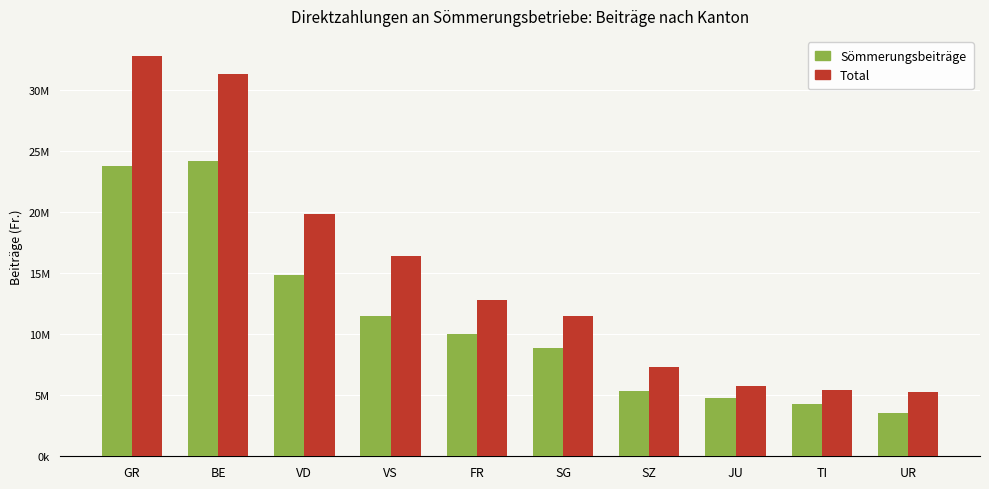

What are all the series names shown in the legend?

Sömmerungsbeiträge, Total